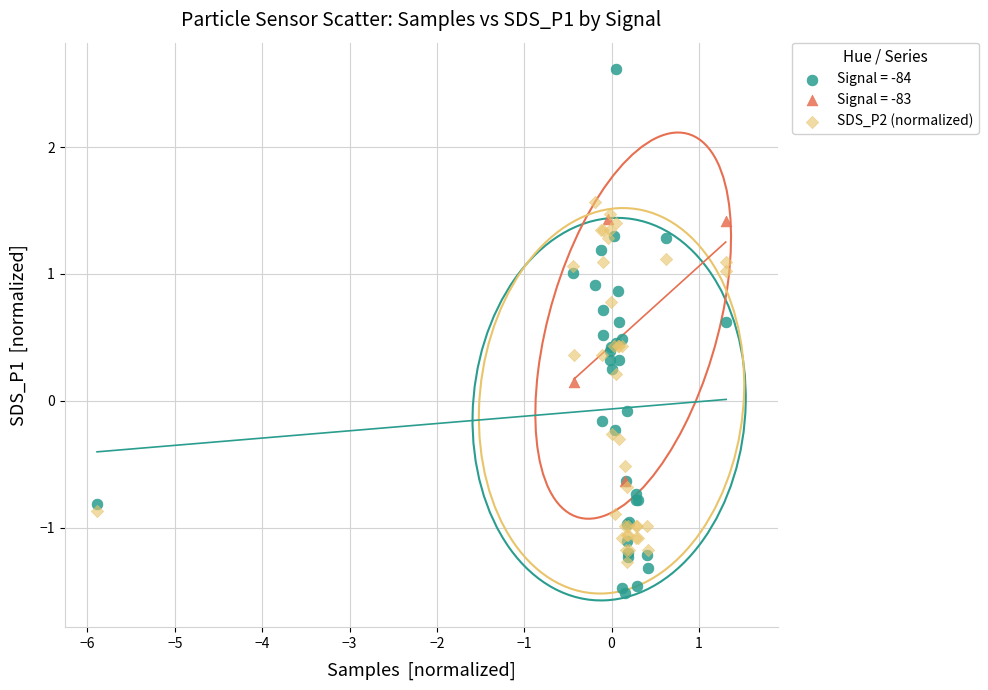

Which series reaches the maximum Y coordinate?

Signal = -84